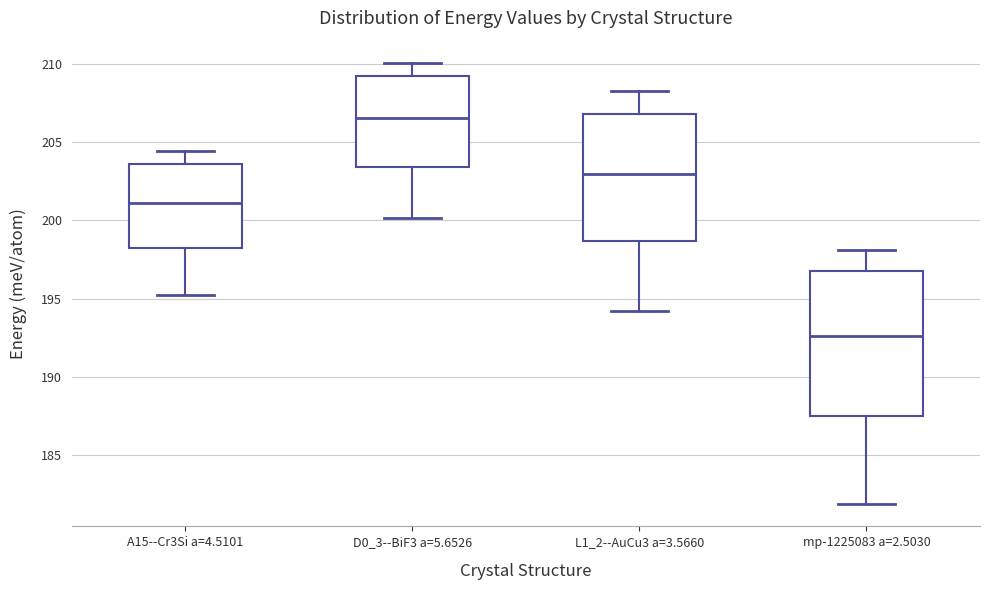

Which box has the highest median line?

D0_3--BiF3 a=5.6526